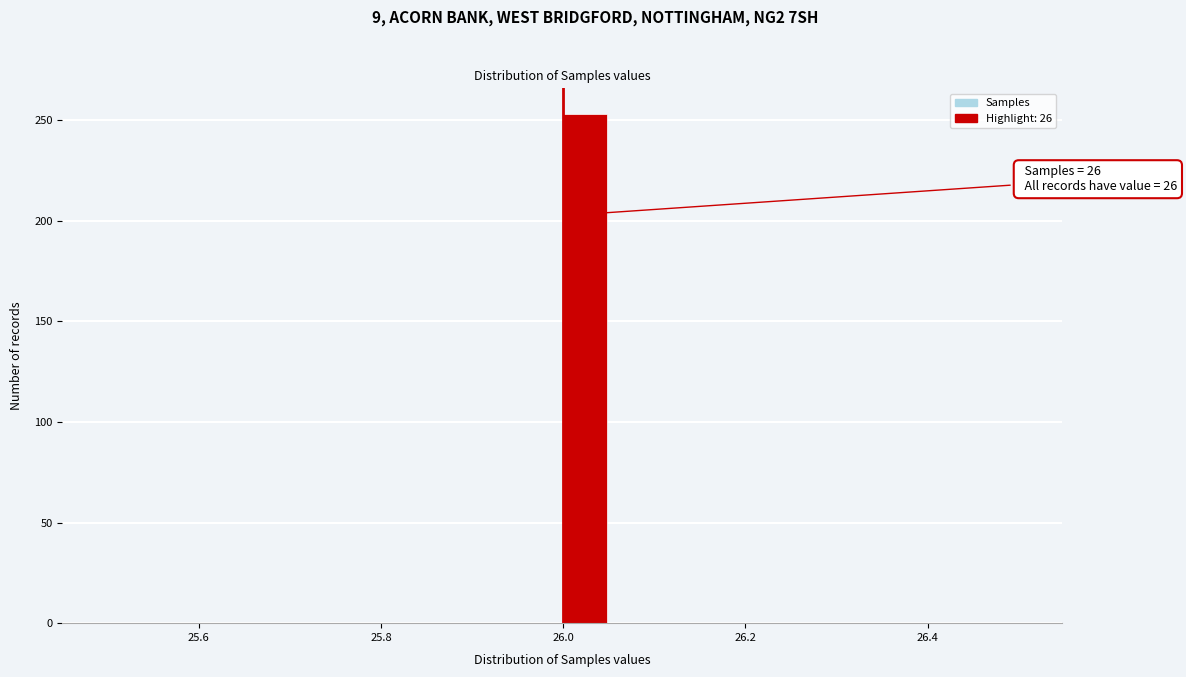

Read against the x-axis, roughly where is the centre of the tallest bar?

26.02